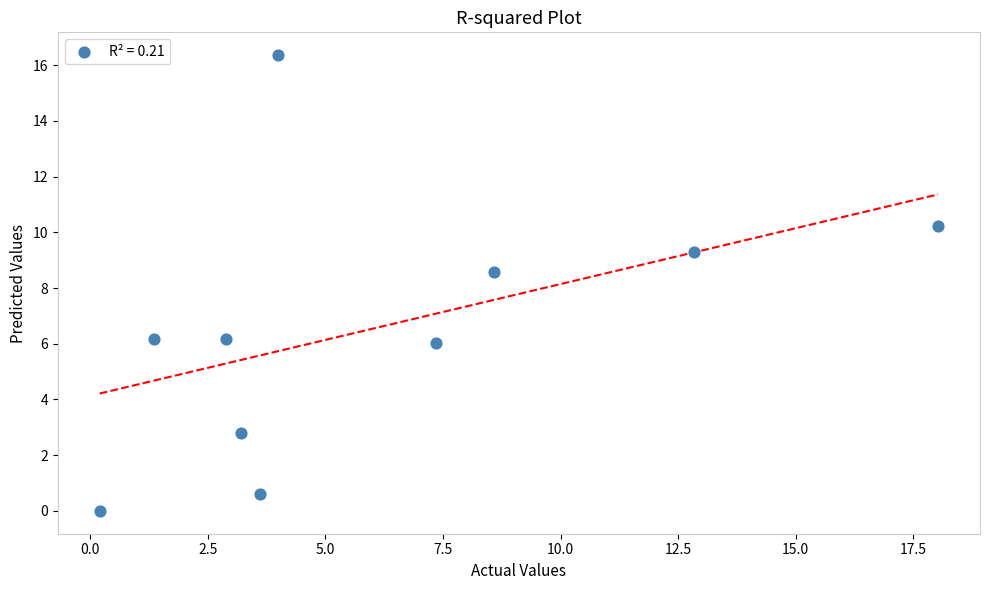

What is the average X value?

6.2